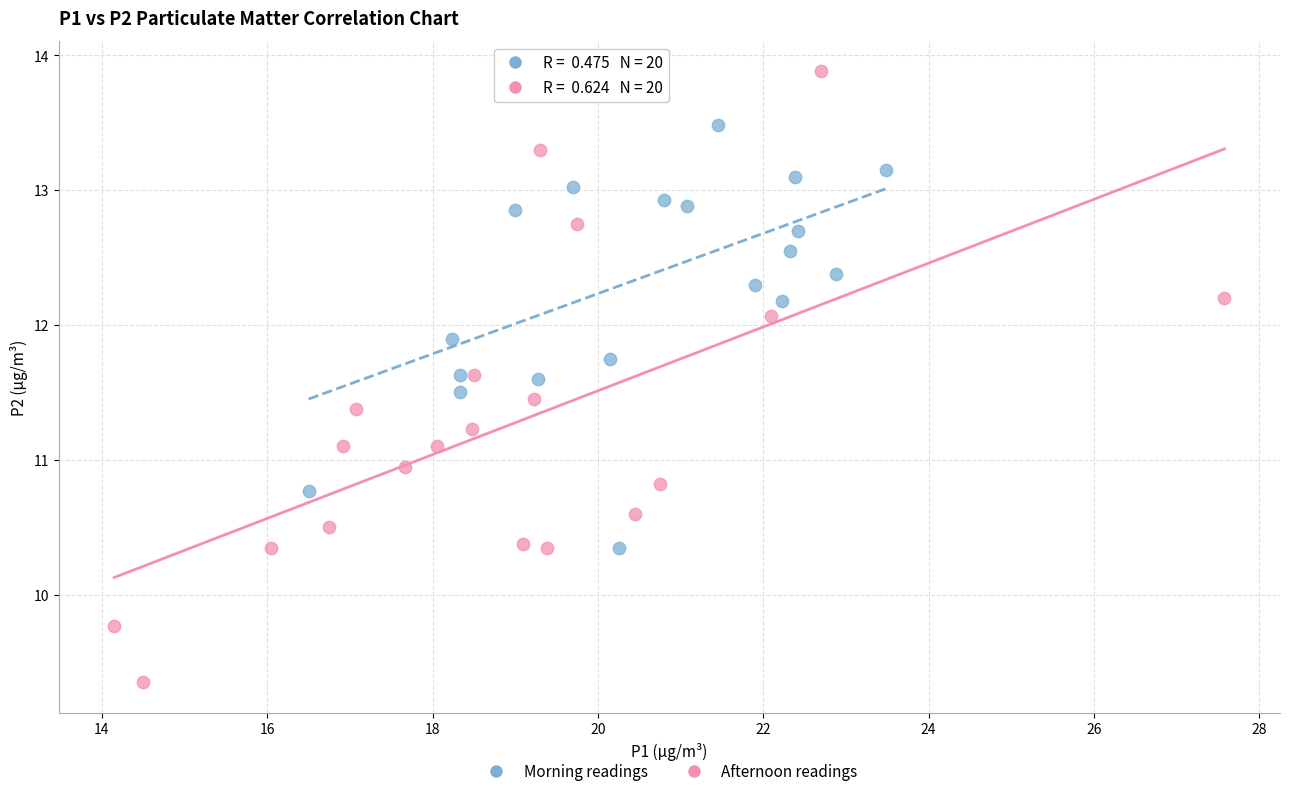

Which series reaches the minimum Y coordinate?

Afternoon readings